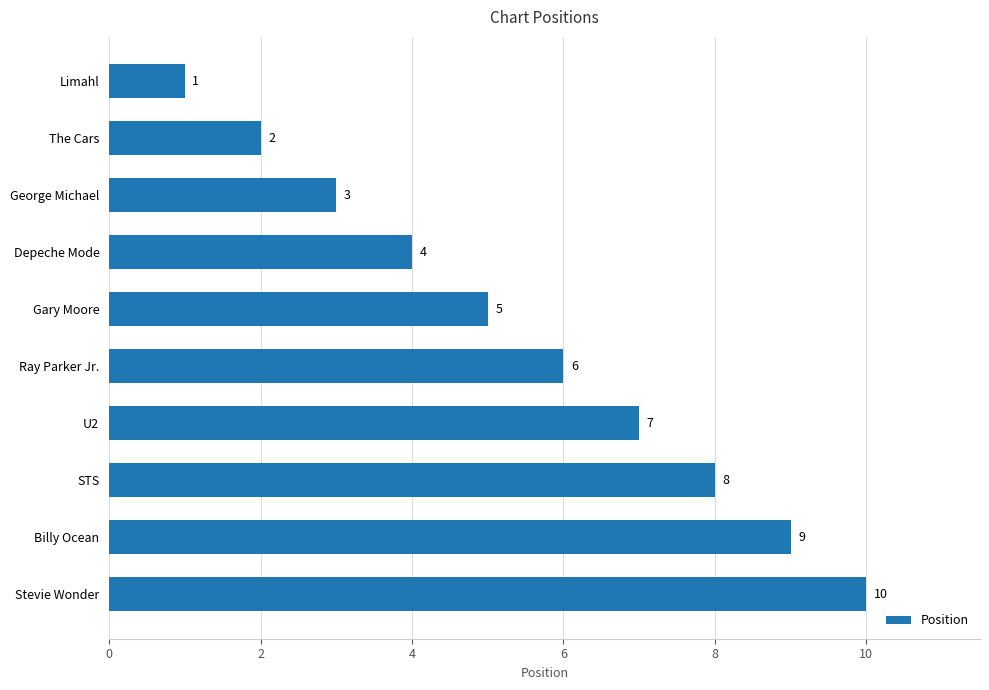

At which label is the value closest to 5?

Gary Moore